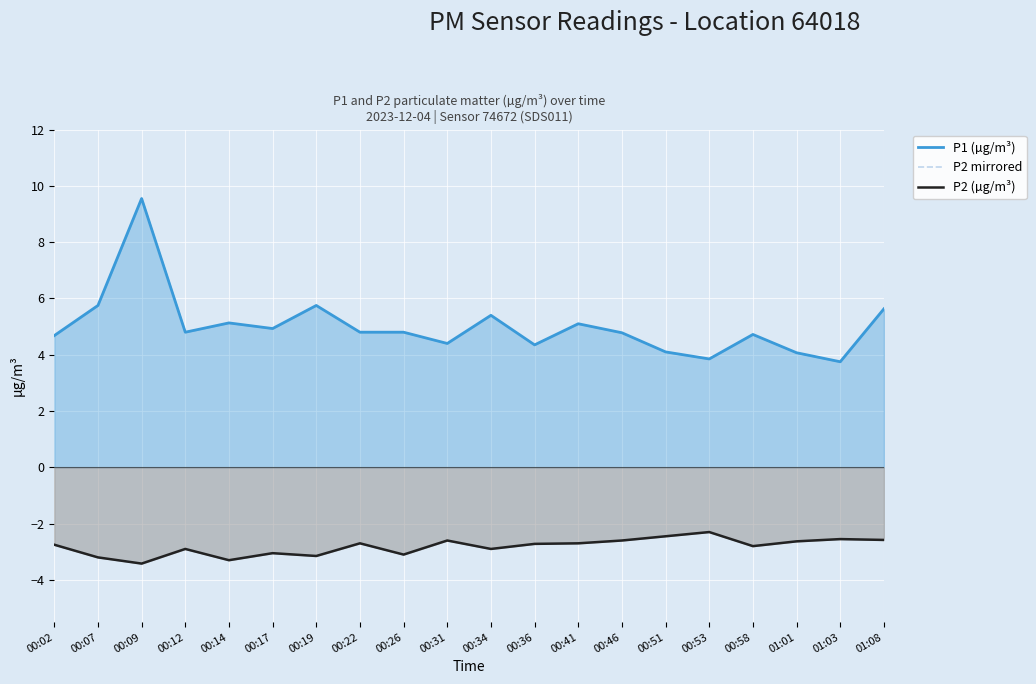

What is the highest value of the P2 mirrored series?

-2.3